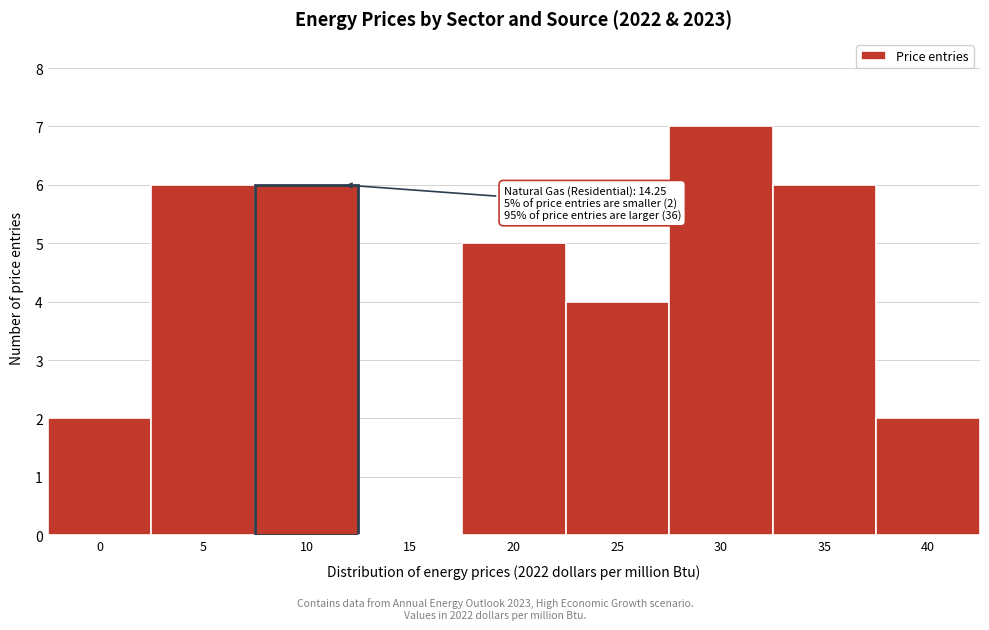

Reading left to right, what are all the values shown in this chart?

0=2	5=6	10=6	15=0	20=5	25=4	30=7	35=6	40=2